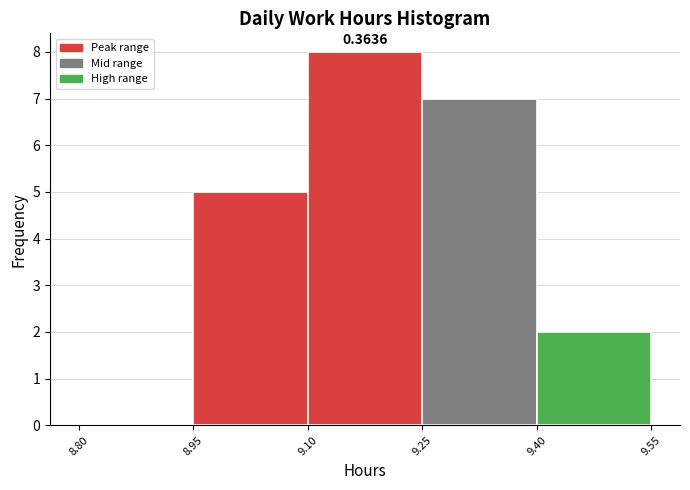

Over which range of the x-axis is the bar tallest?

9.10 to 9.25